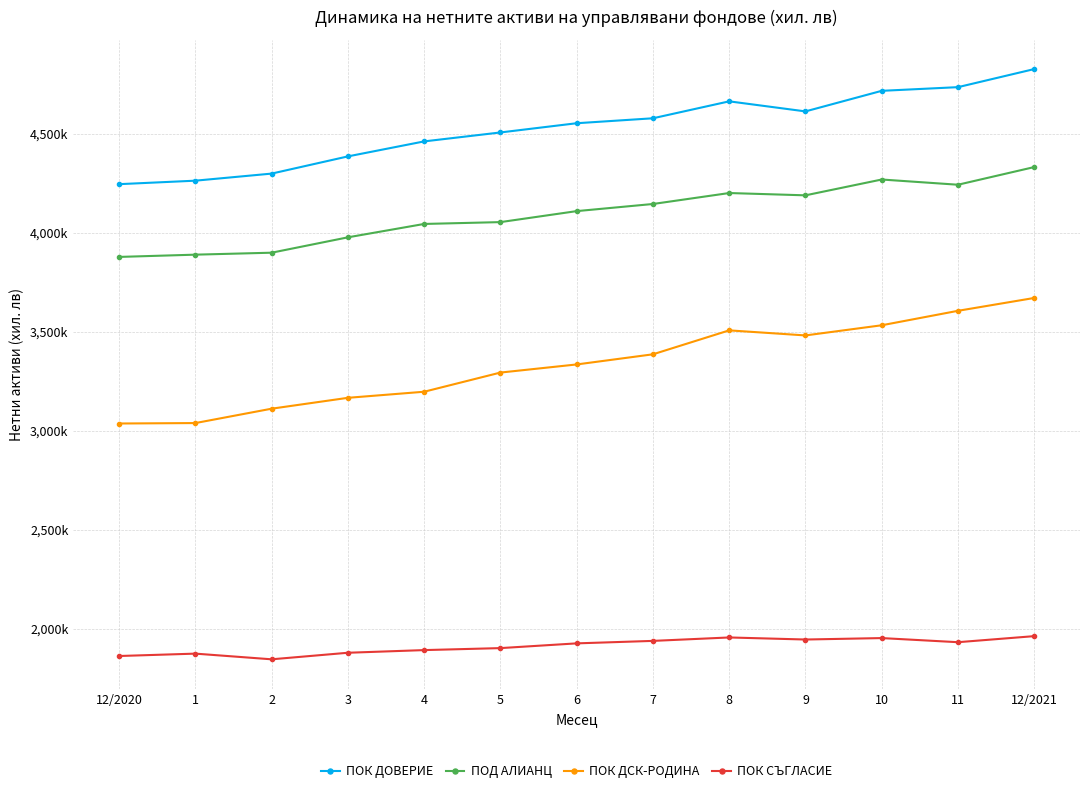

What are all the series names shown in the legend?

ПОК ДОВЕРИЕ, ПОД АЛИАНЦ, ПОК ДСК-РОДИНА, ПОК СЪГЛАСИЕ